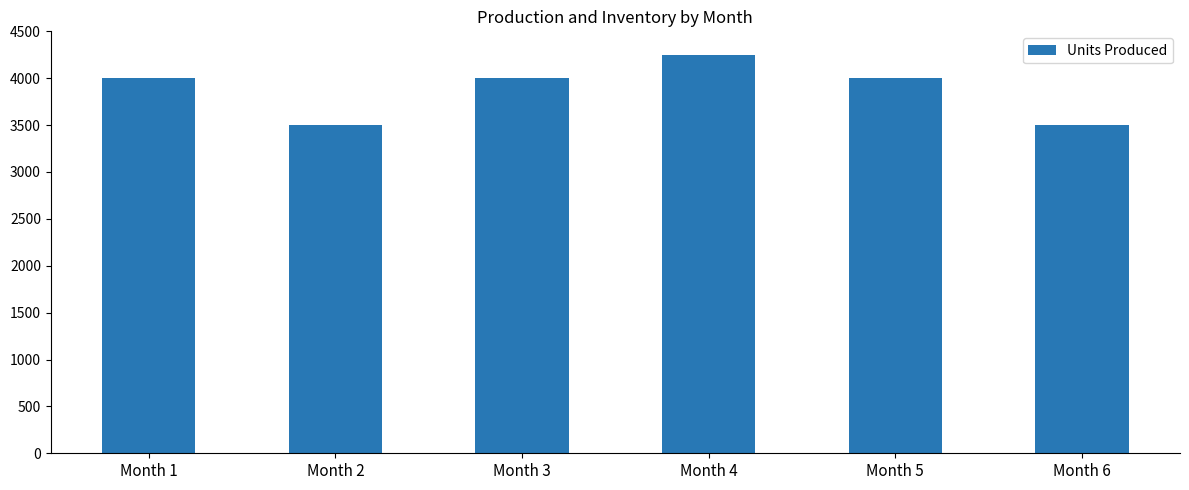

True or false: the data shows 7166 at Month 3.

False